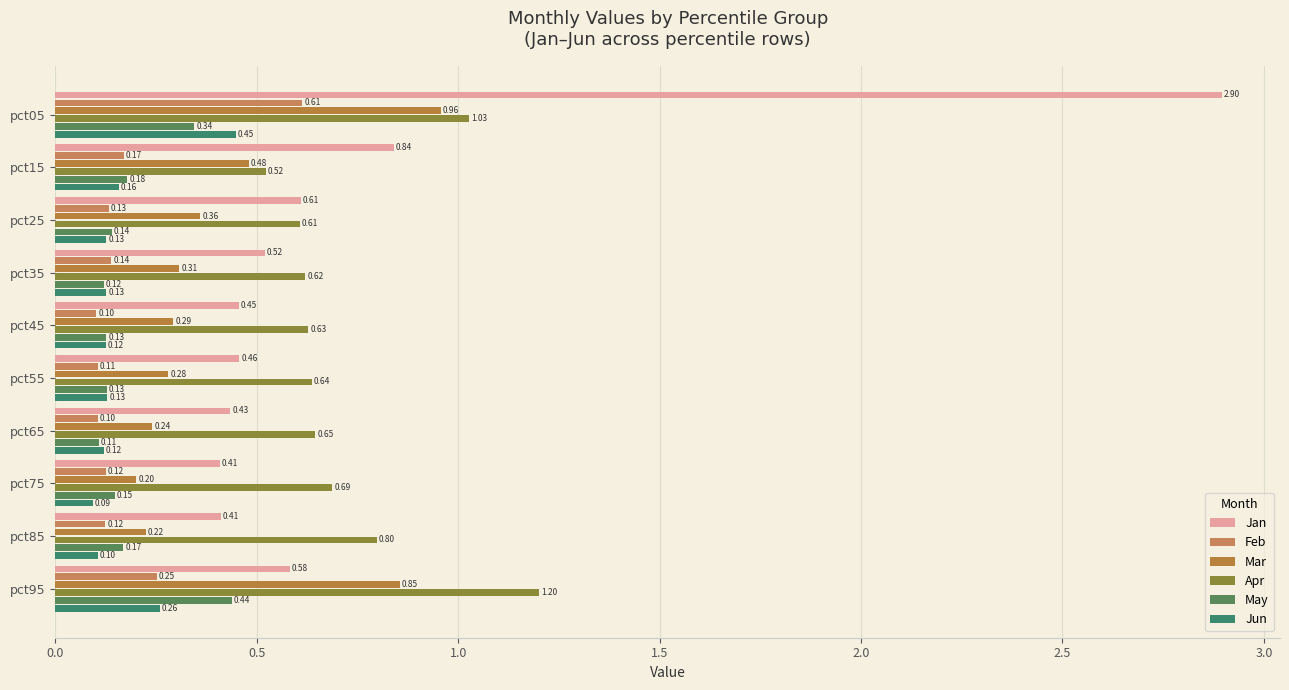

How many distinct data groups are displayed?

6